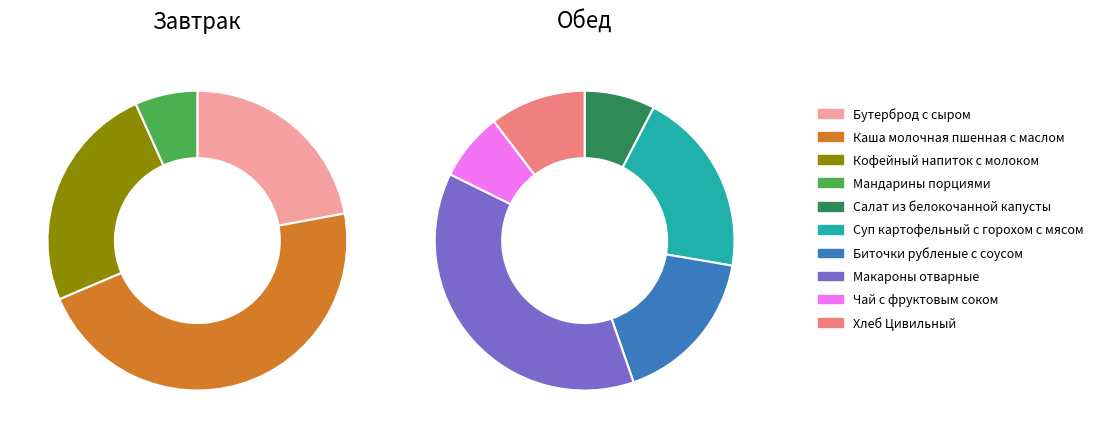

Count the number of slices in the pie.

10